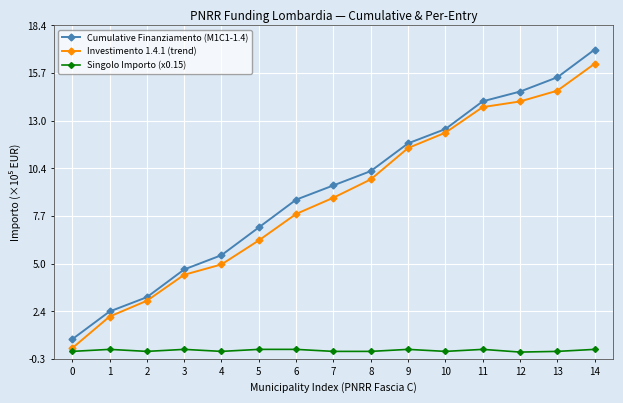

How many lines are shown in the chart?

3